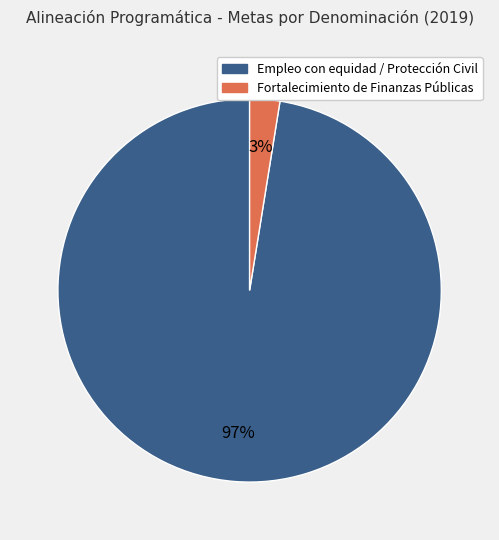

Is there any slice that represents more than half of the pie?

Yes